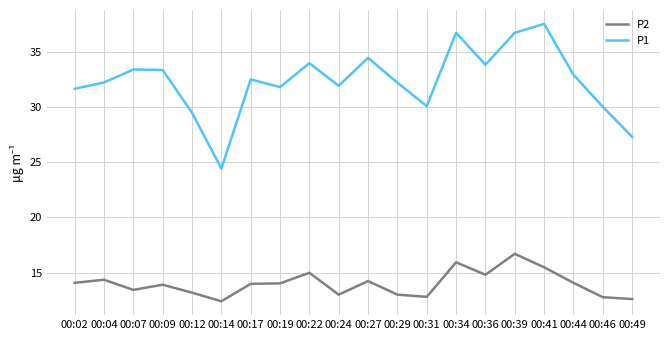

What is the maximum value for P2?

16.7